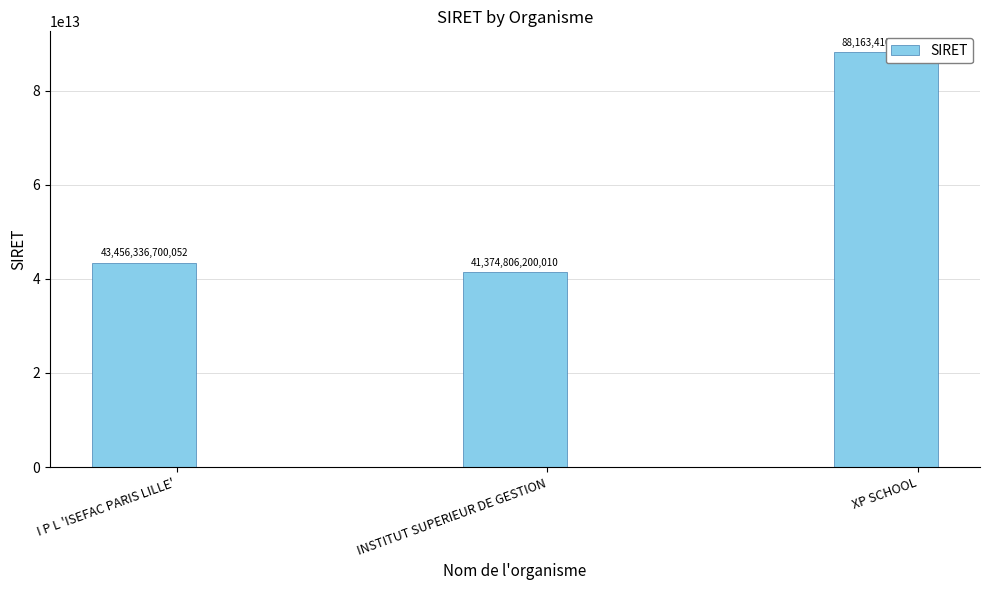

What is the label of the 3rd bar from the left?

XP SCHOOL